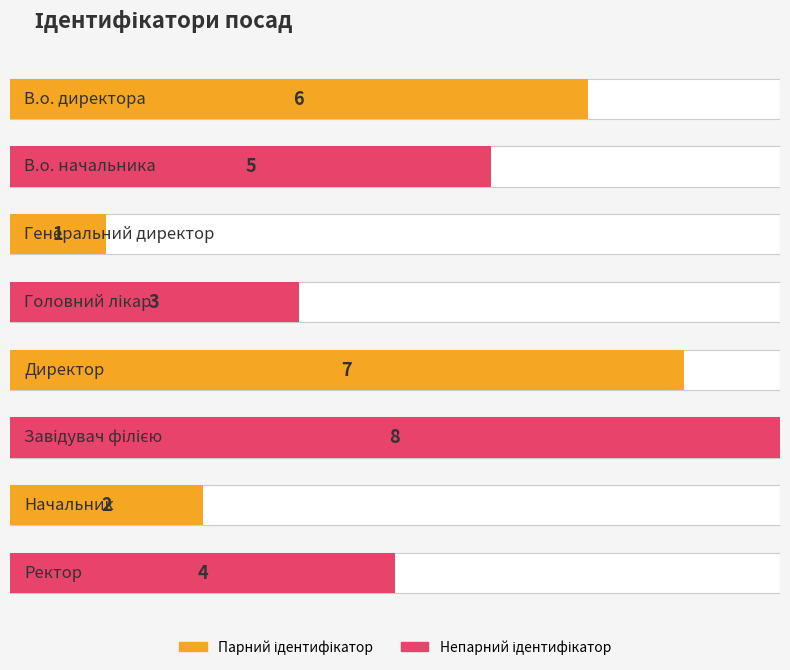

The chart shows a value of 1 at Генеральний директор. True or false?

True